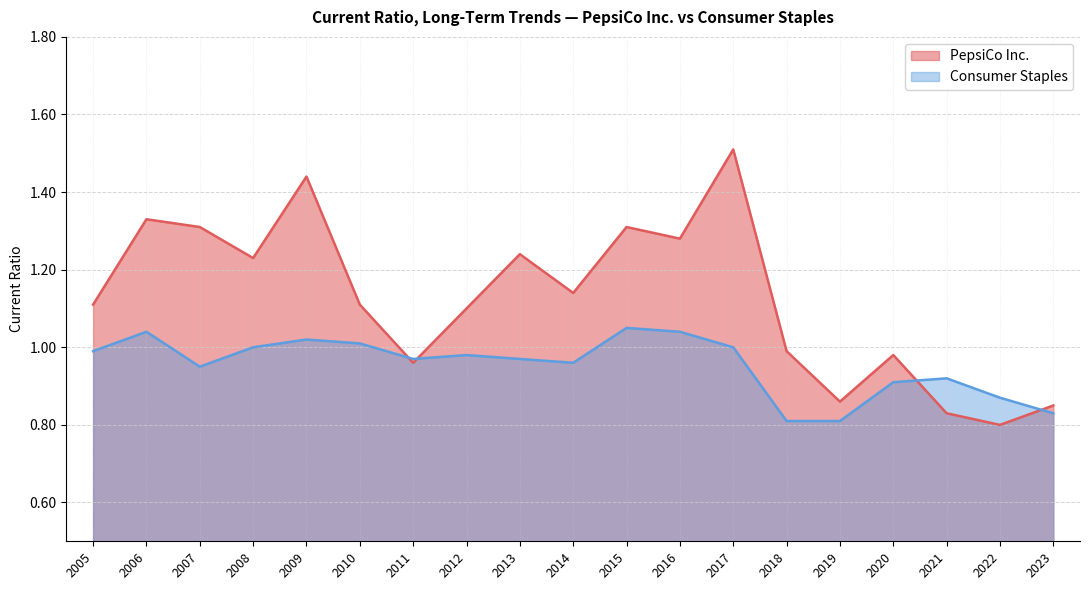

True or false: Consumer Staples has a value of 1.1 at 2018.

False